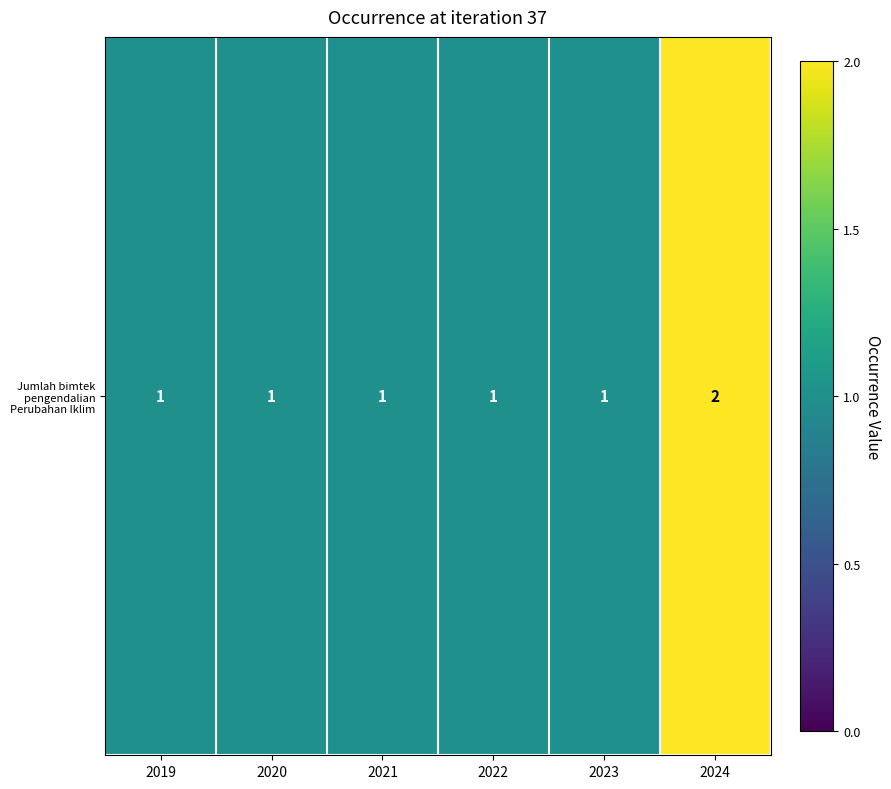

List the labels in order of value, largest first.

2024, 2019, 2020, 2021, 2022, 2023